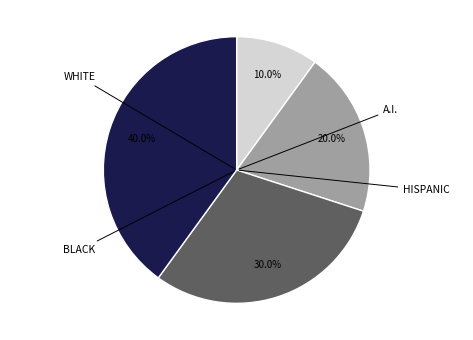

How many slices are in this pie chart?

4